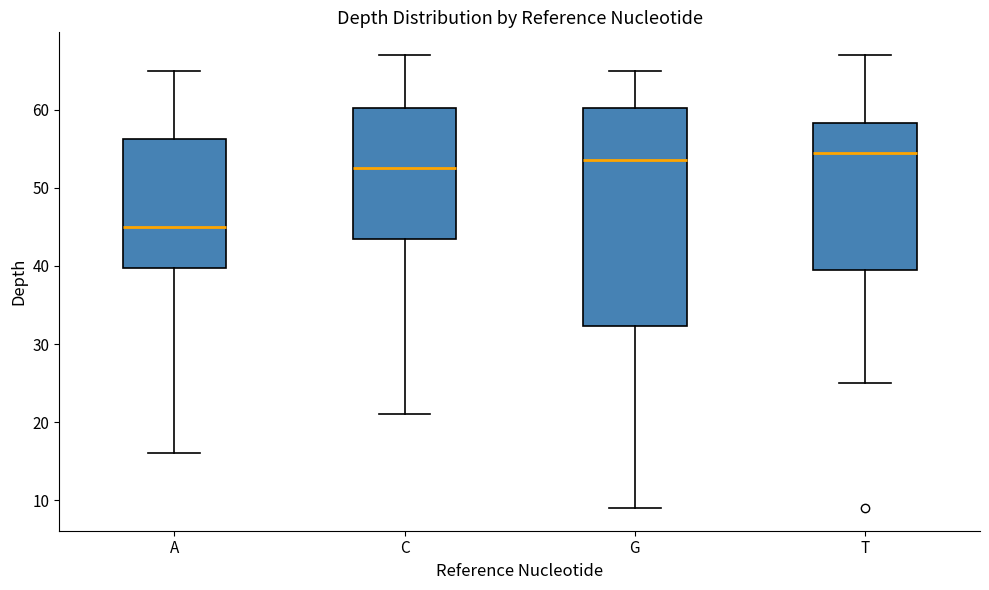

Comparing the boxes themselves (not the whiskers), which one is the tallest?

G